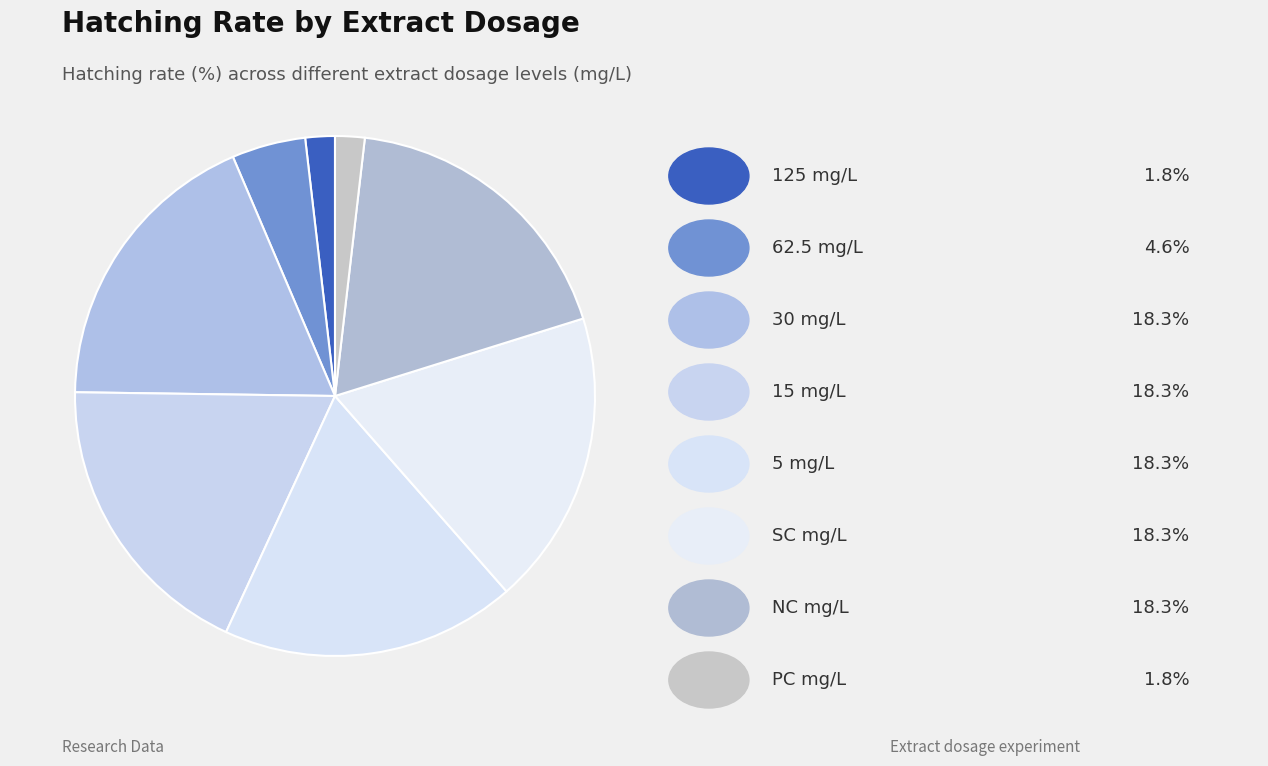

How many slices are in this pie chart?

8